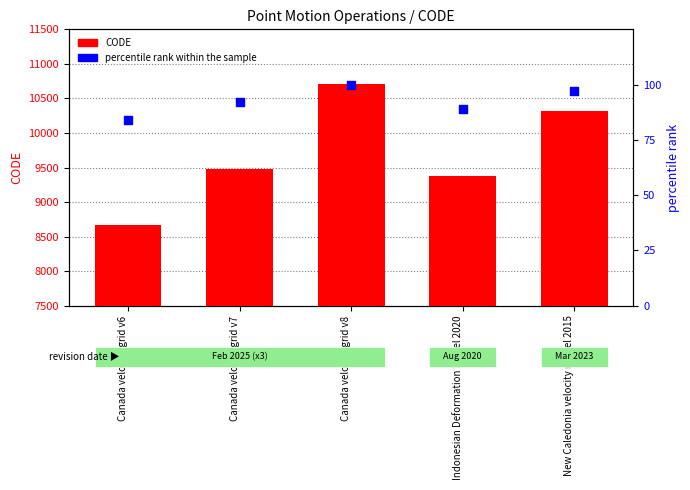

At how many categories does at least one series exceed 6845?

5